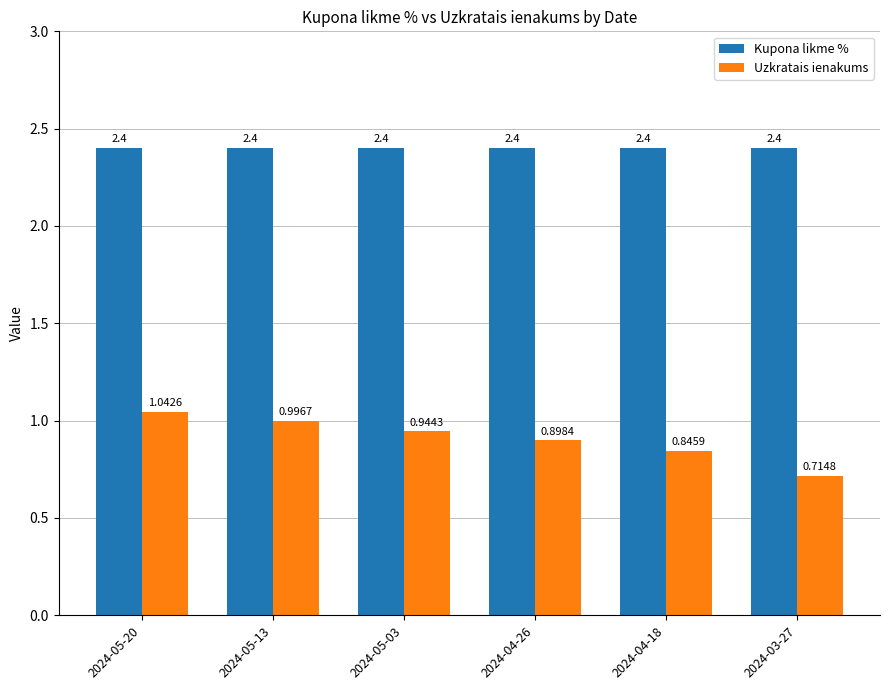

Which series has the largest range (max minus min)?

Uzkratais ienakums